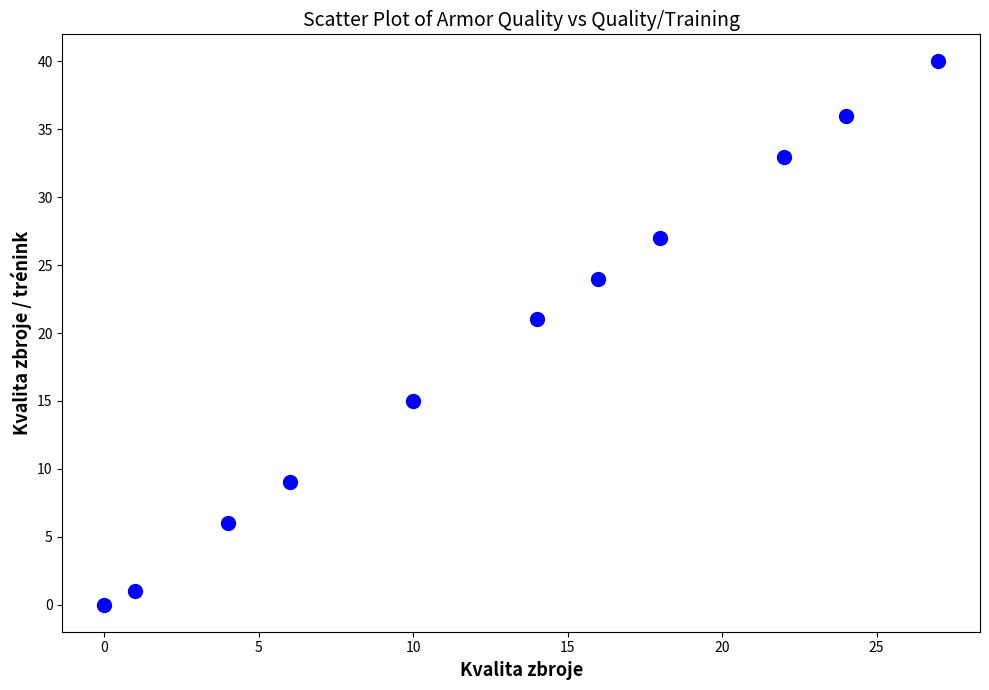

What is the average Y value?

19